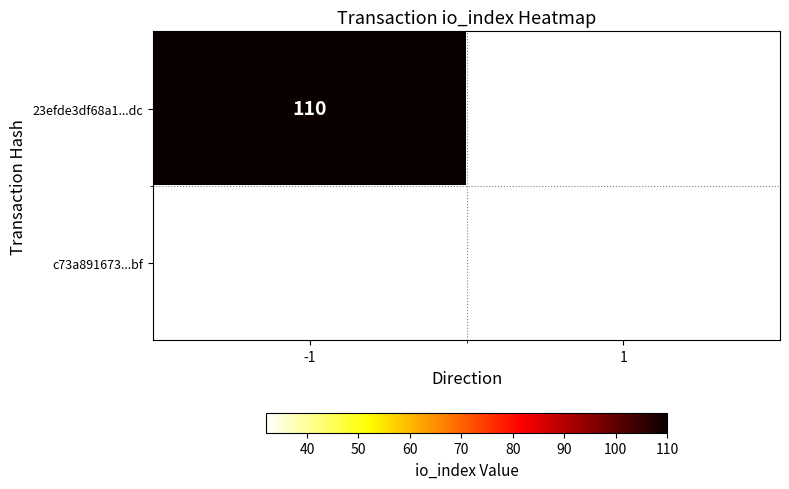

The 23efde3df68a1...dc series shows 178 at -1. True or false?

False